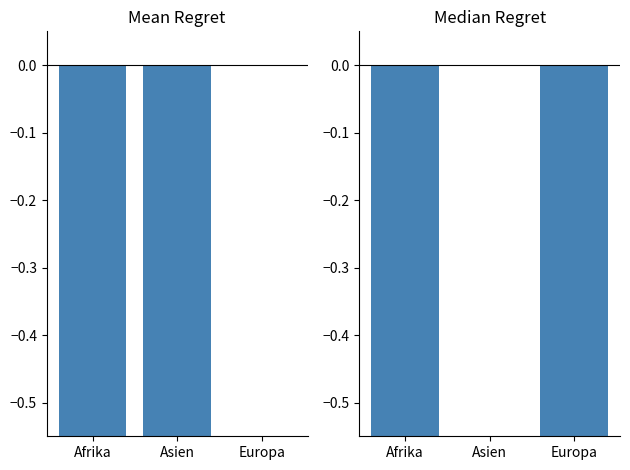

Which category has the lowest value across all series?

Afrika